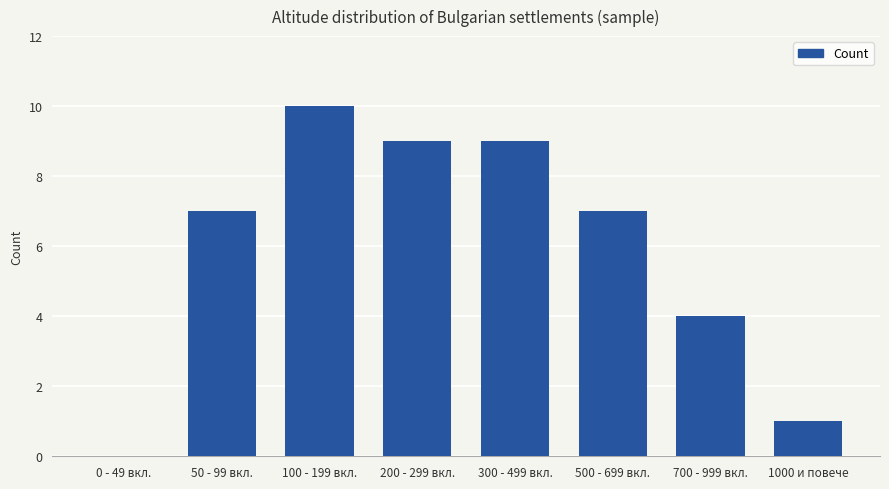

What is the sum of the values at 50 - 99 вкл. and 700 - 999 вкл.?

11